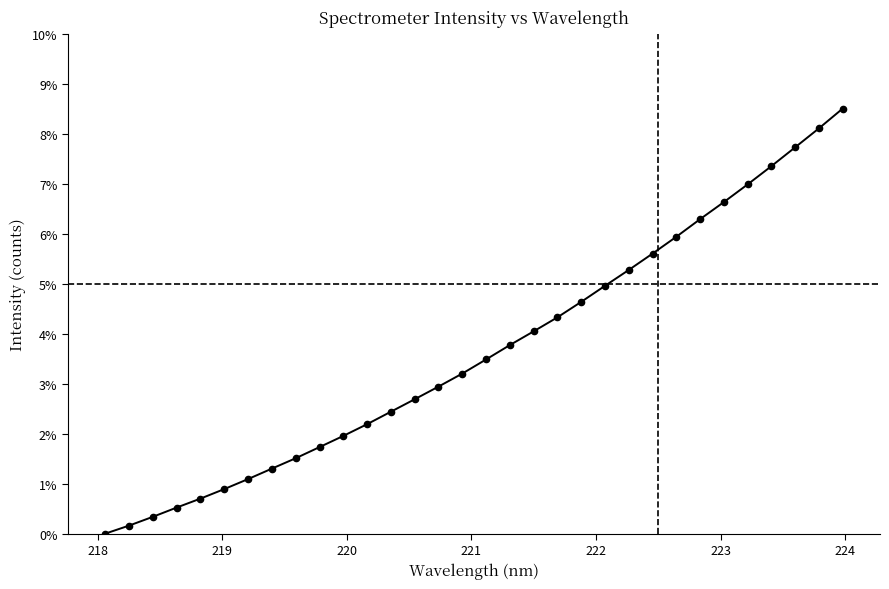

What is the difference between the maximum and second lowest values?

0.1